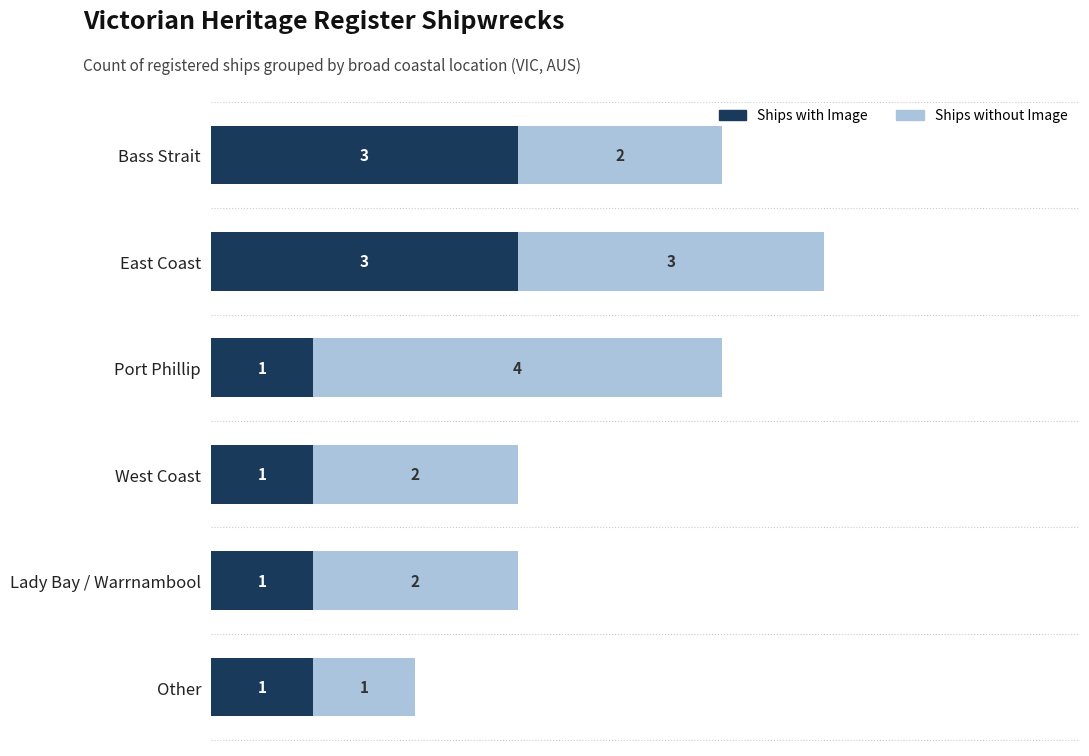

What is the total value across all series at Lady Bay / Warrnambool?

3